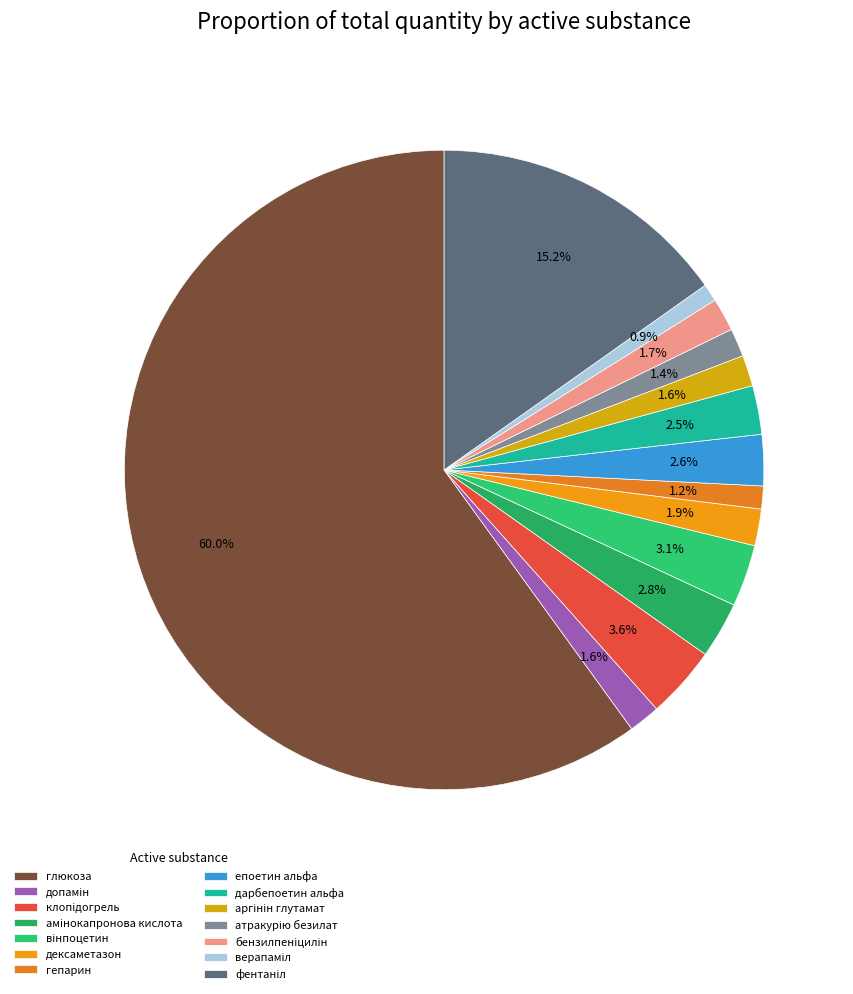

How many segments does this pie chart have?

14